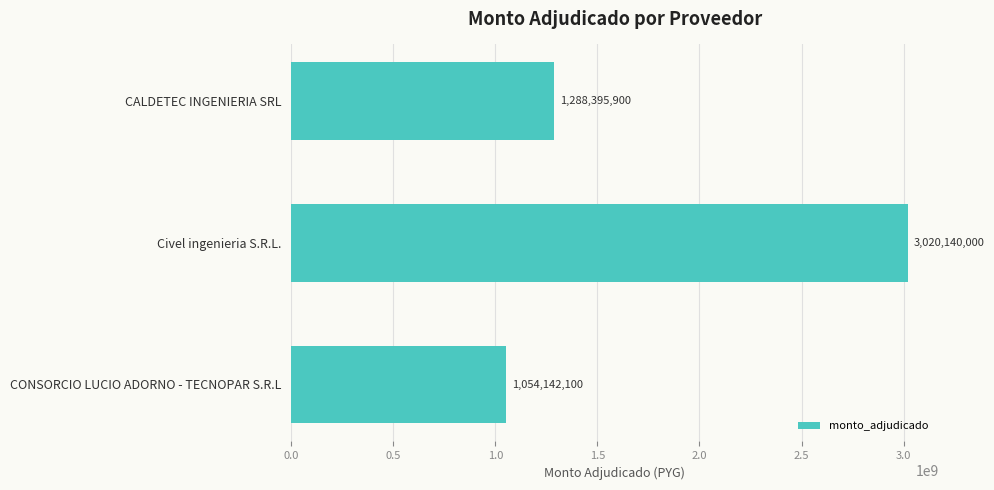

The chart shows a value of 1710392700 at CONSORCIO LUCIO ADORNO - TECNOPAR S.R.L. True or false?

False